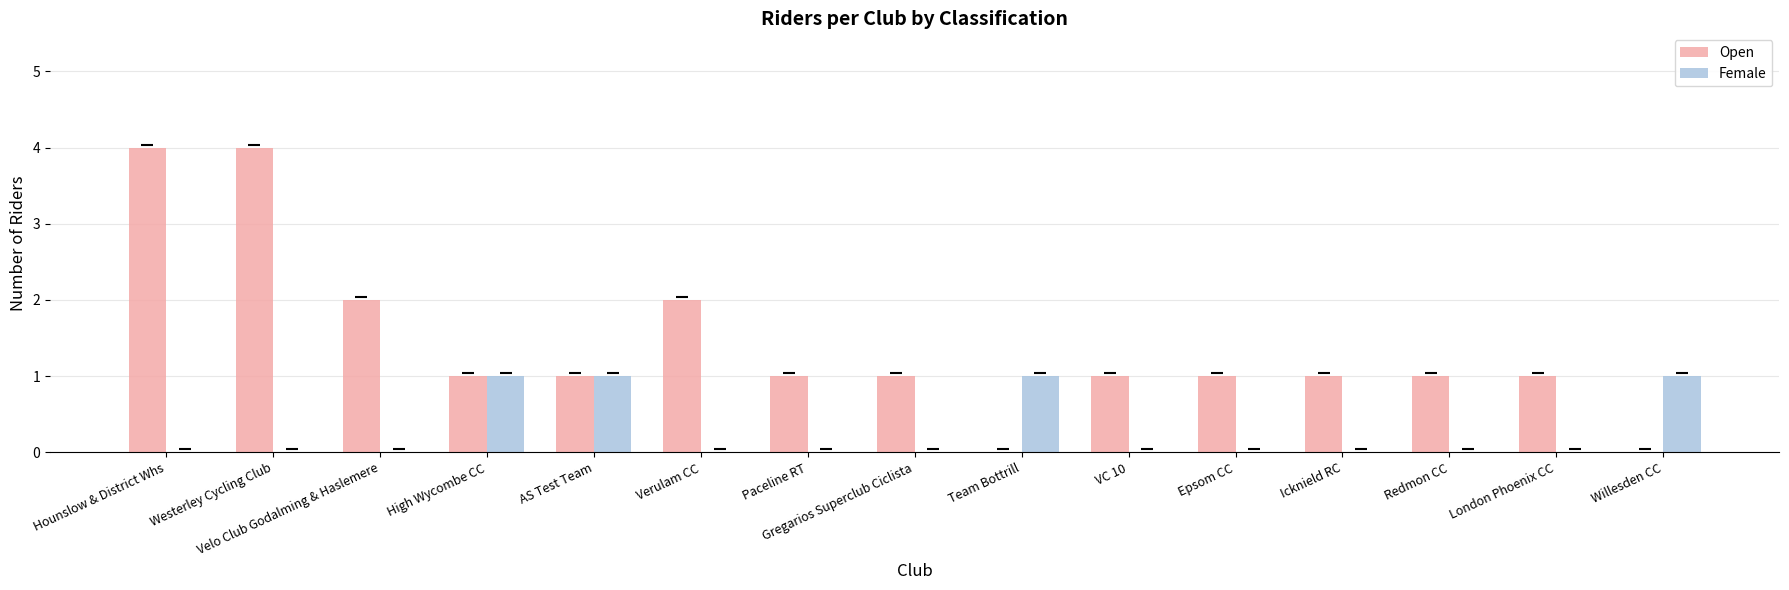

Is the value of Open at Willesden CC greater than the value of Female at High Wycombe CC?

No